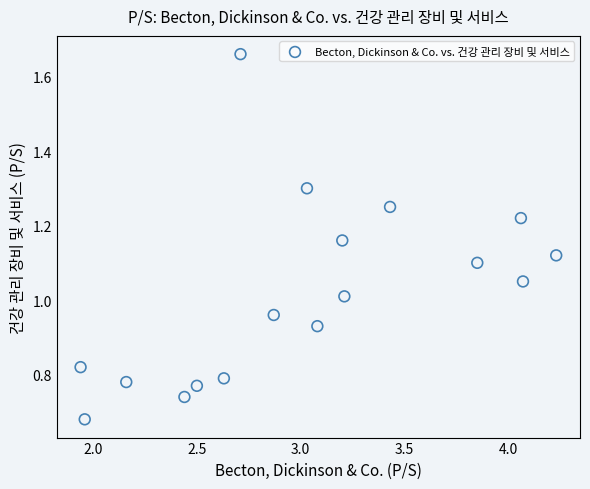

What is the range of X values (max minus min)?

2.3